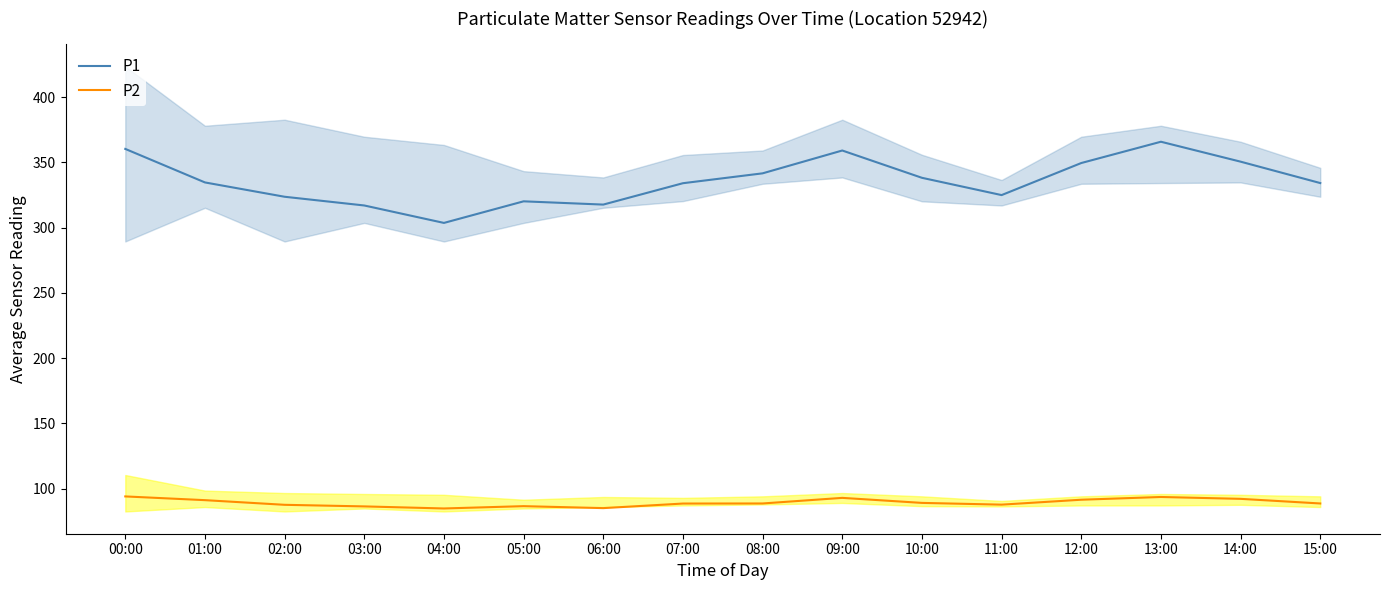

What is the greatest value displayed?

365.8